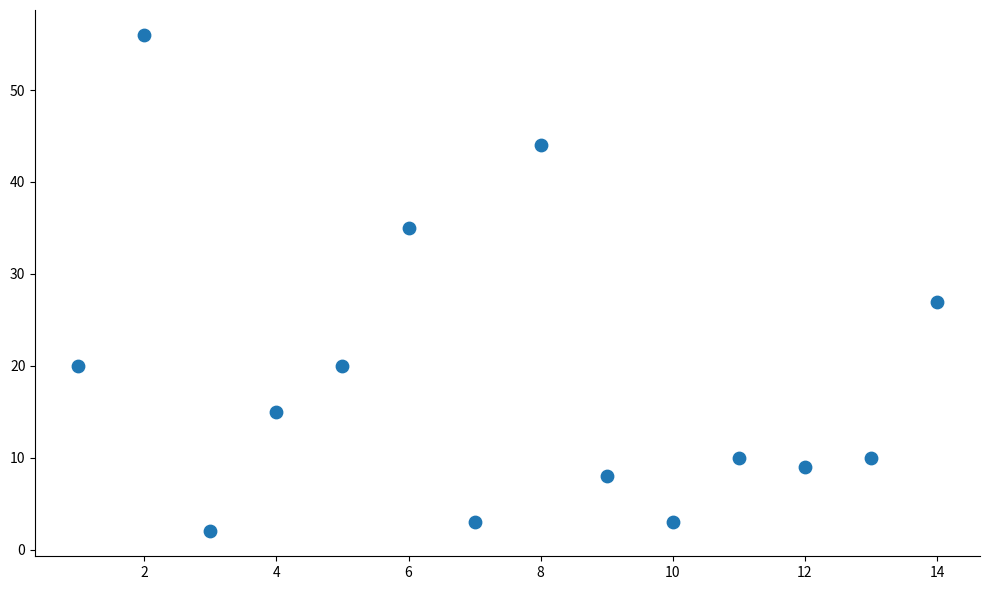

What Y value in the scatter plot is closest to 29?

27